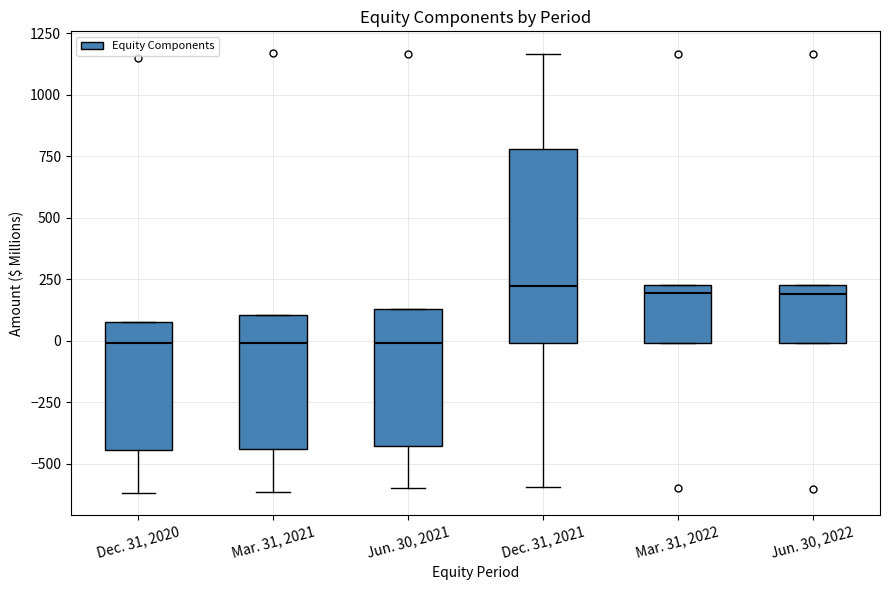

Where does the lower whisker of the box for Dec. 31, 2020 end on the y-axis? The values are not printed on the chart, so give them approximately, as read against the axis.

-600